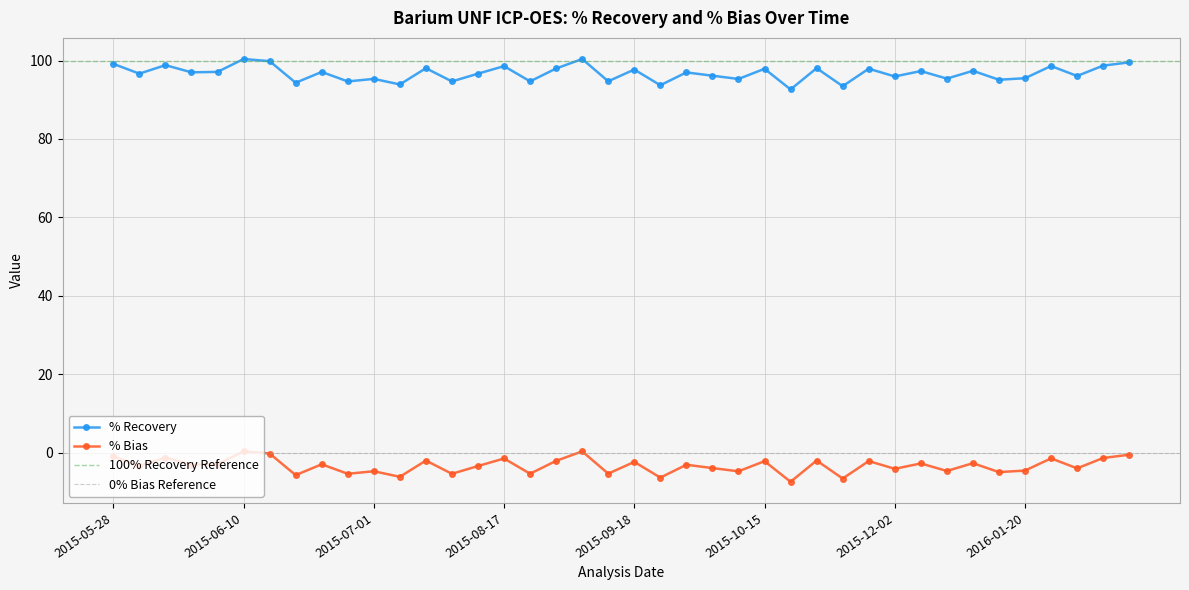

What is the spread (max minus min) of values at 2015-07-01?

100.0